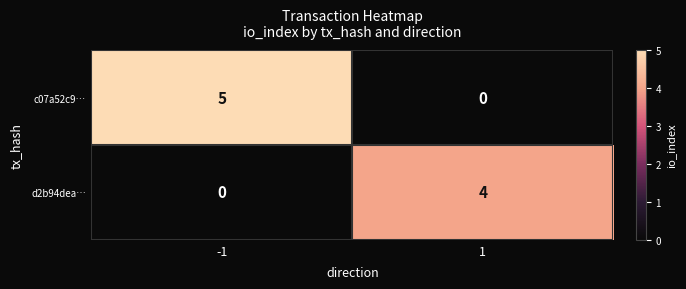

Rank the series by their maximum value, from lowest to highest.

d2b94dea…, c07a52c9…